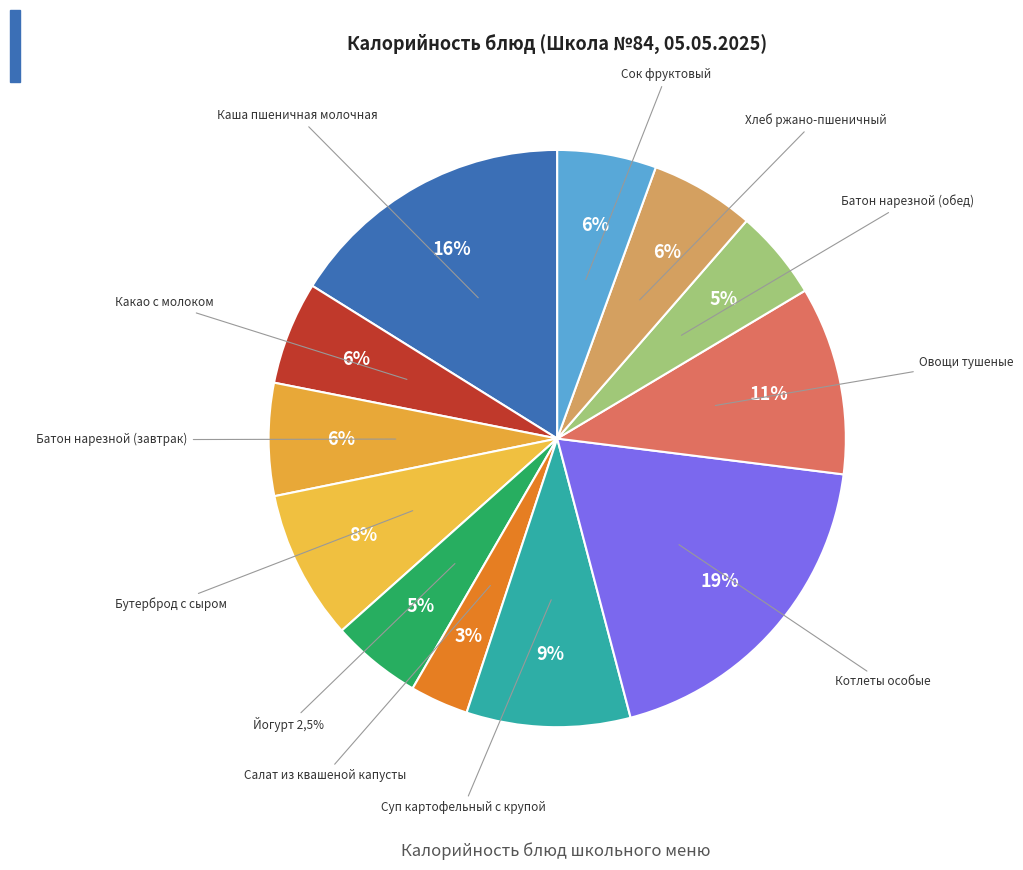

How many segments does this pie chart have?

12